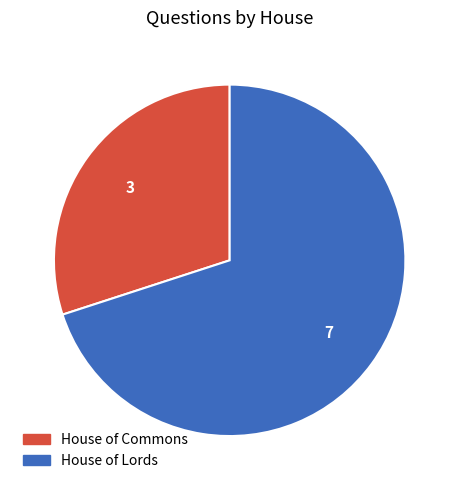

True or false: House of Commons accounts for 1% of the total.

False